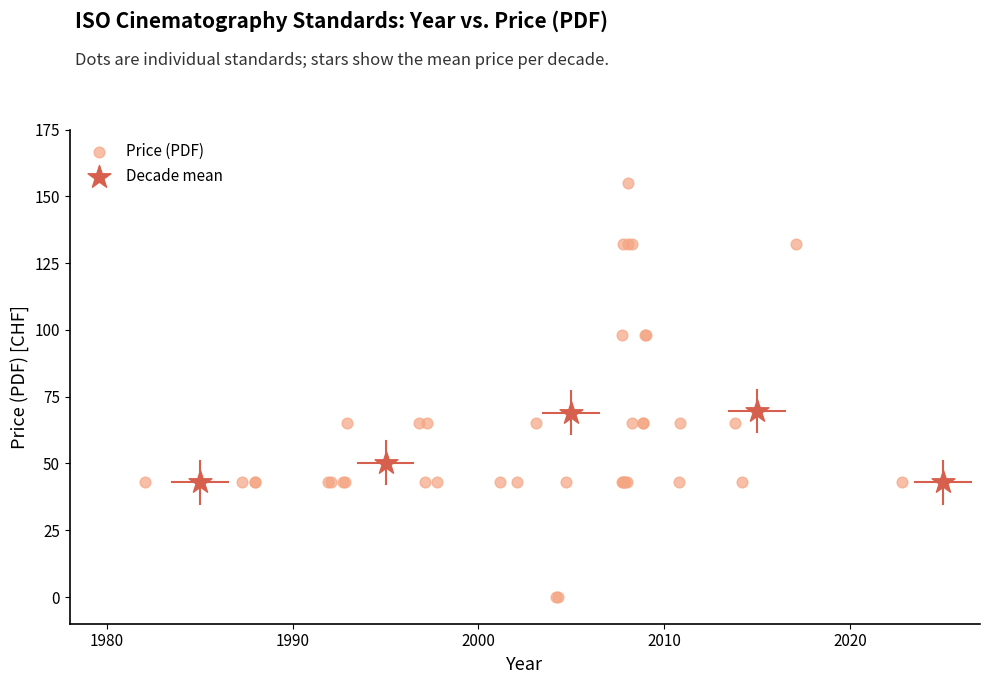

Which series reaches the maximum Y coordinate?

Price (PDF)